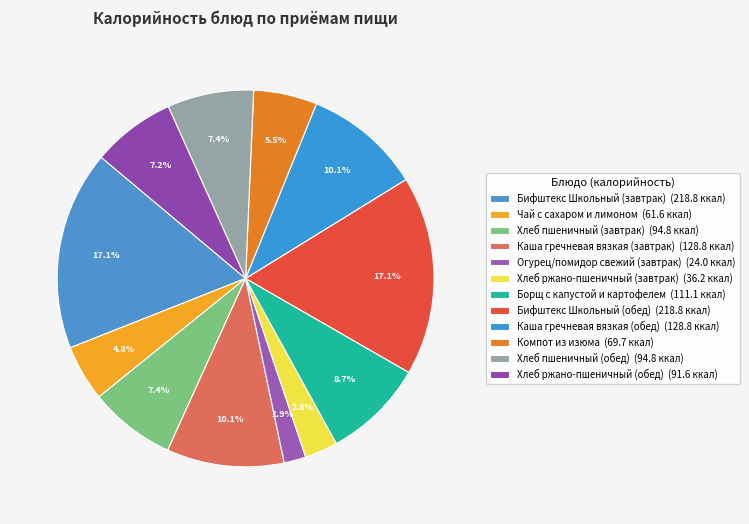

Is it true that Хлеб пшеничный (обед) is 7% of the pie?

True